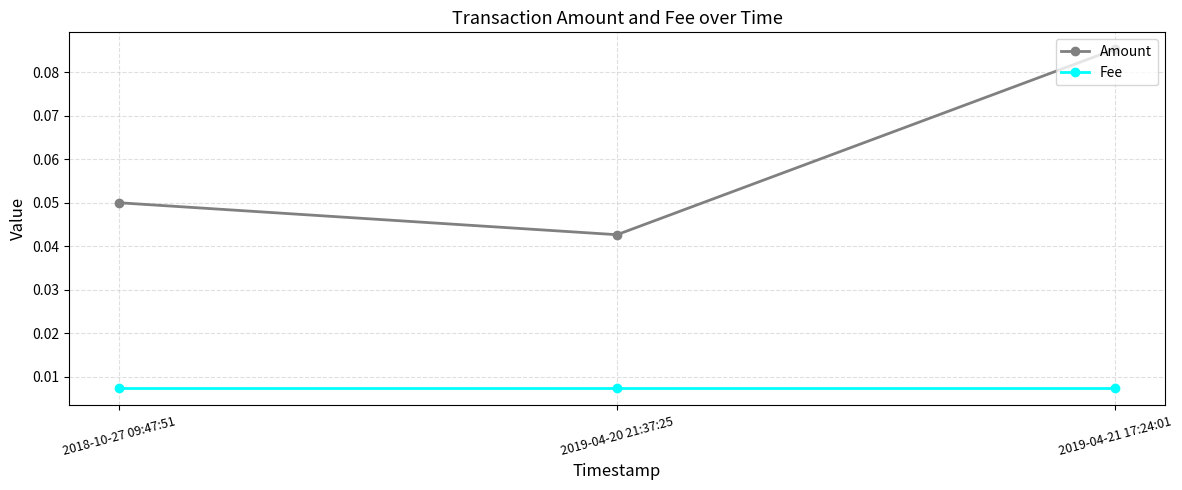

At how many categories does at least one series exceed 0?

3